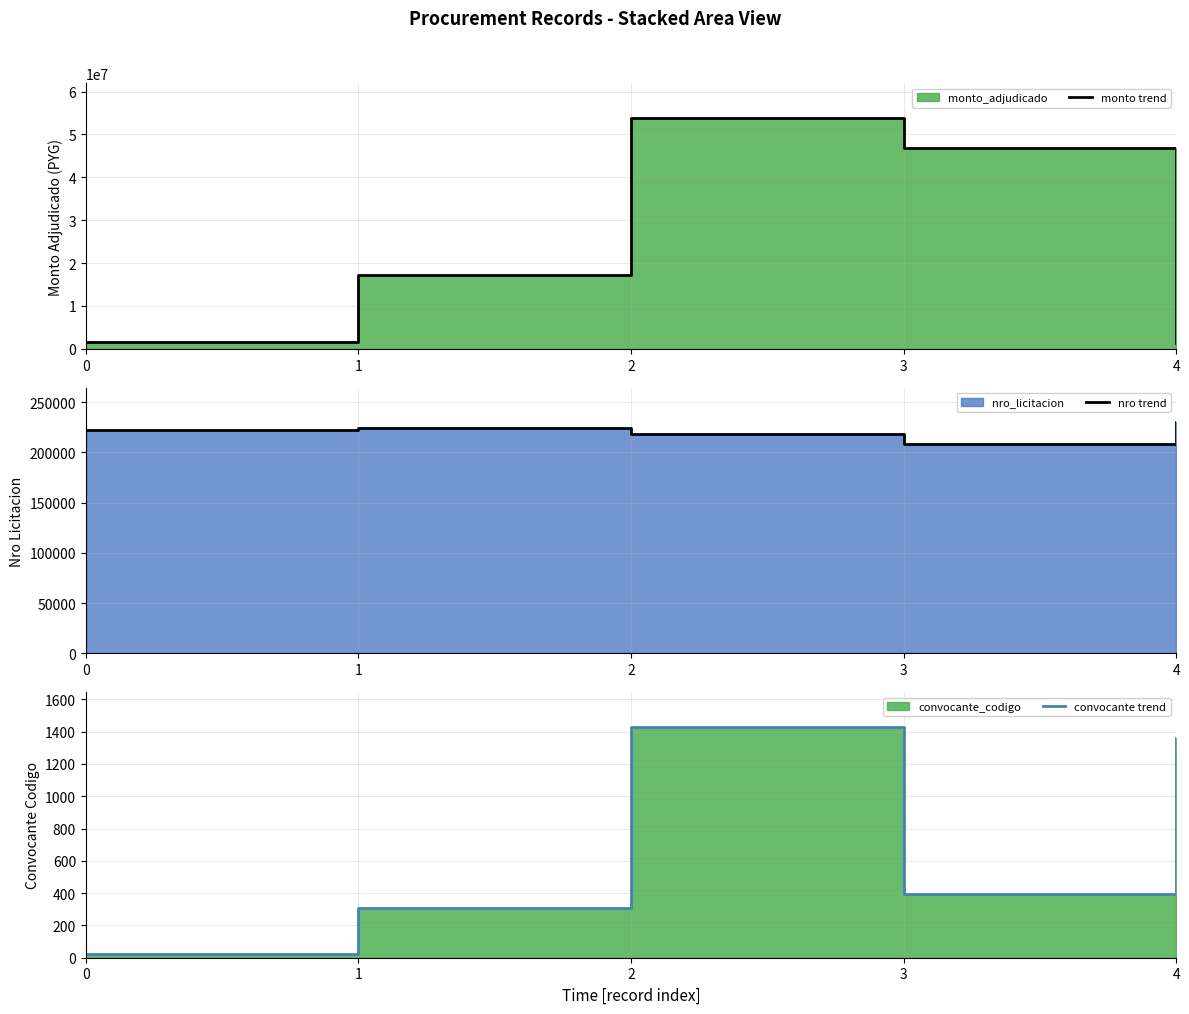

True or false: nro trend and convocante trend intersect in this chart.

False